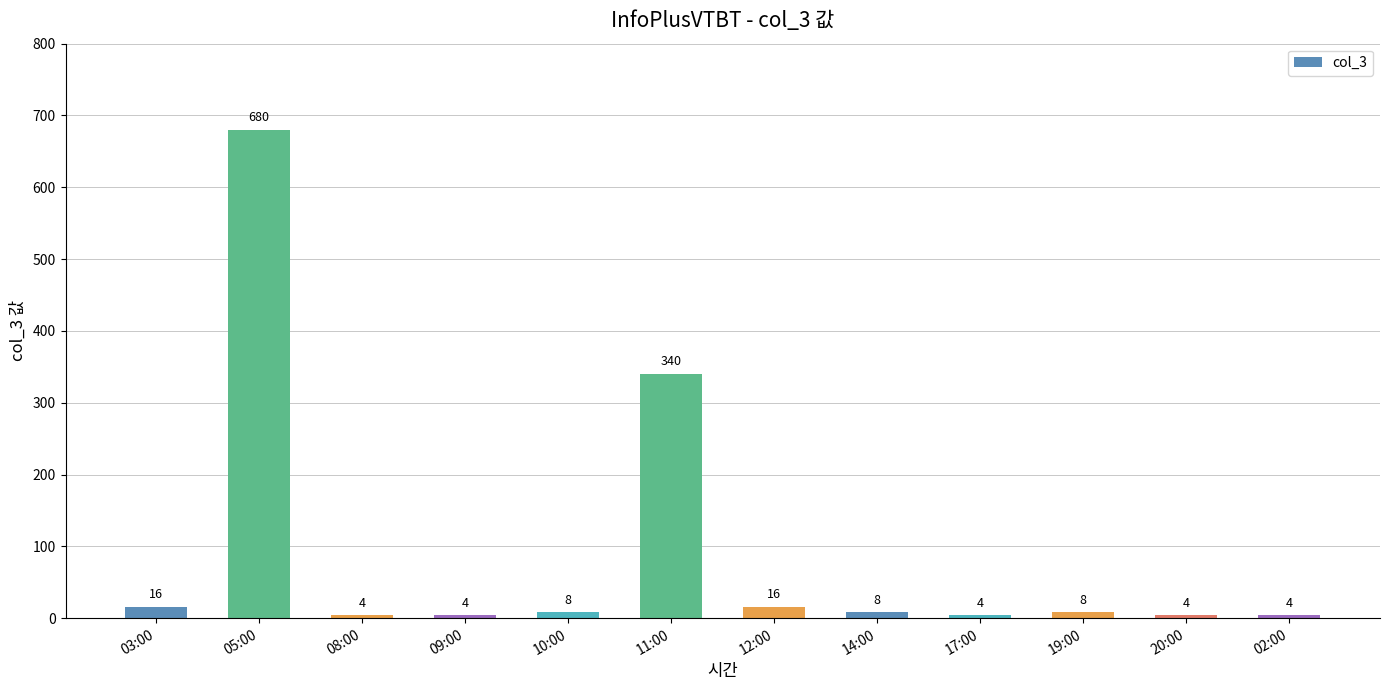

What is the average value?

91